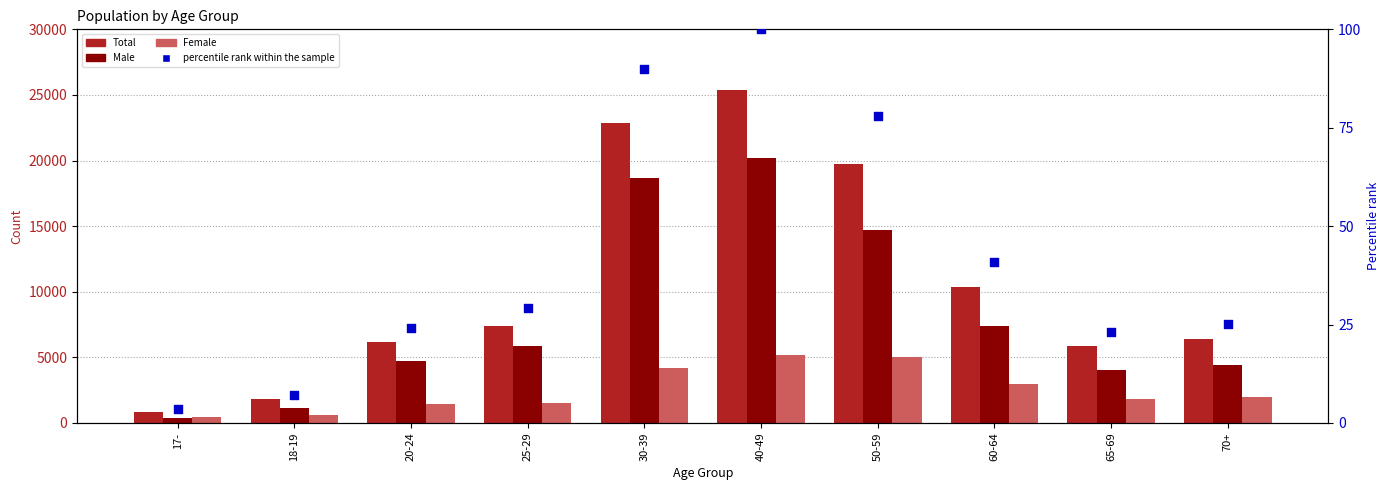

What are all the series names shown in the legend?

Total, Male, Female, percentile rank within the sample